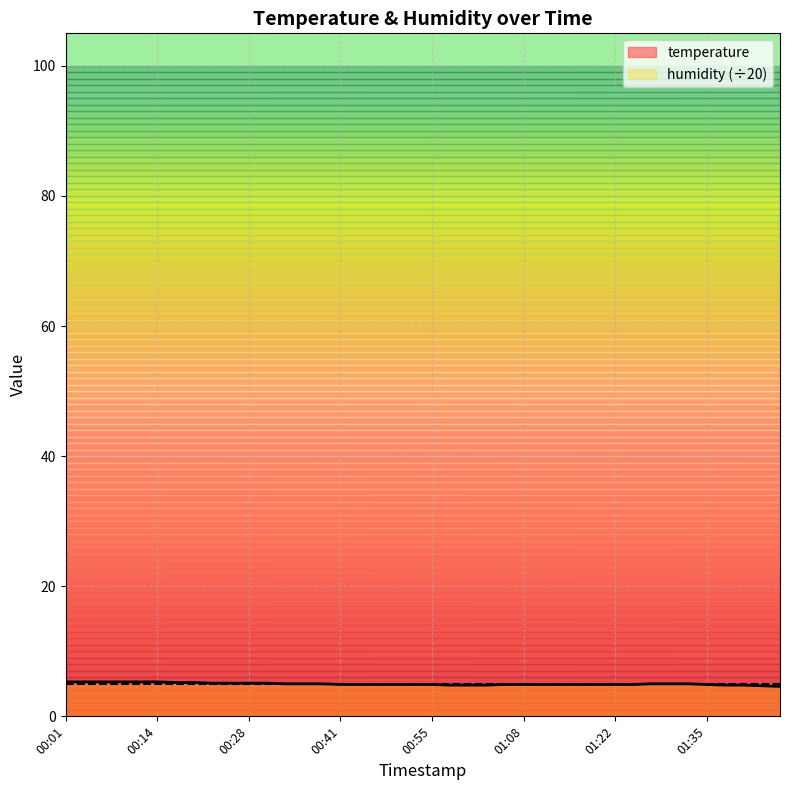

What is the value of the 10th point from the left?

5.1